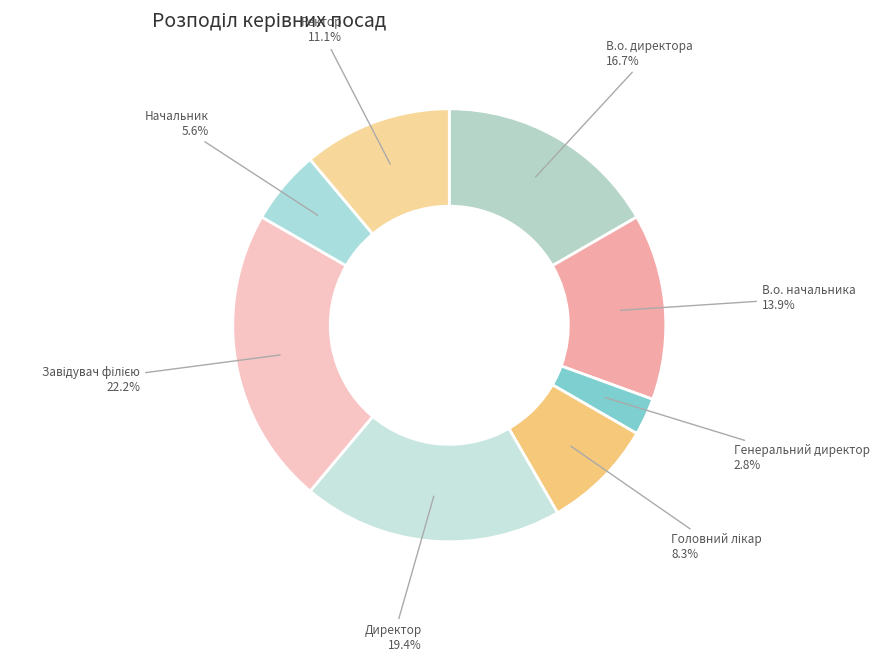

How many segments does this pie chart have?

8